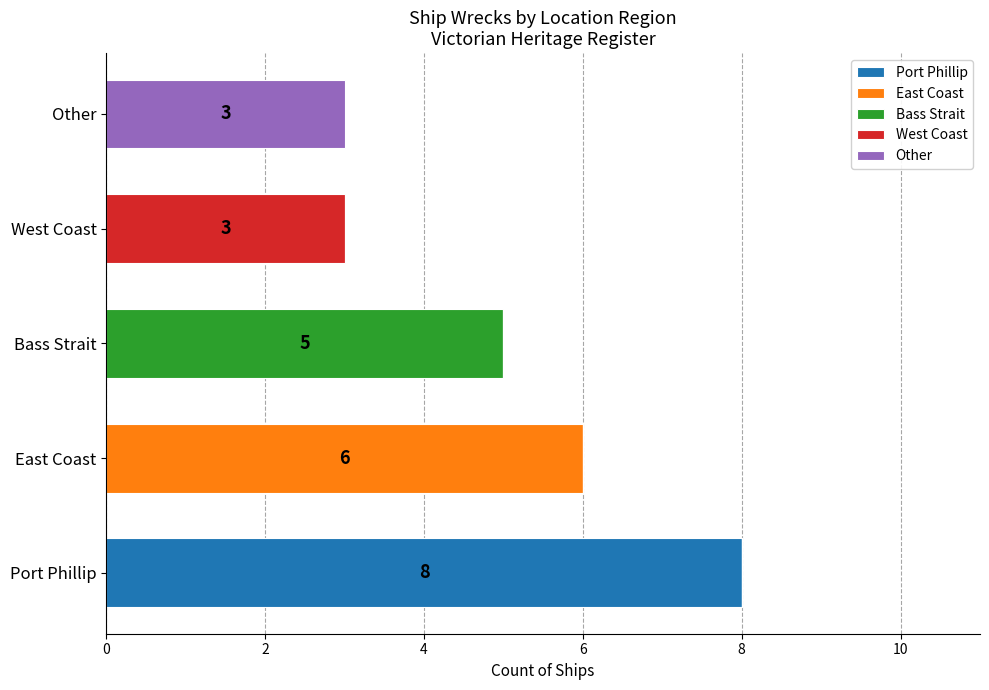

Count the number of data series in this chart.

5